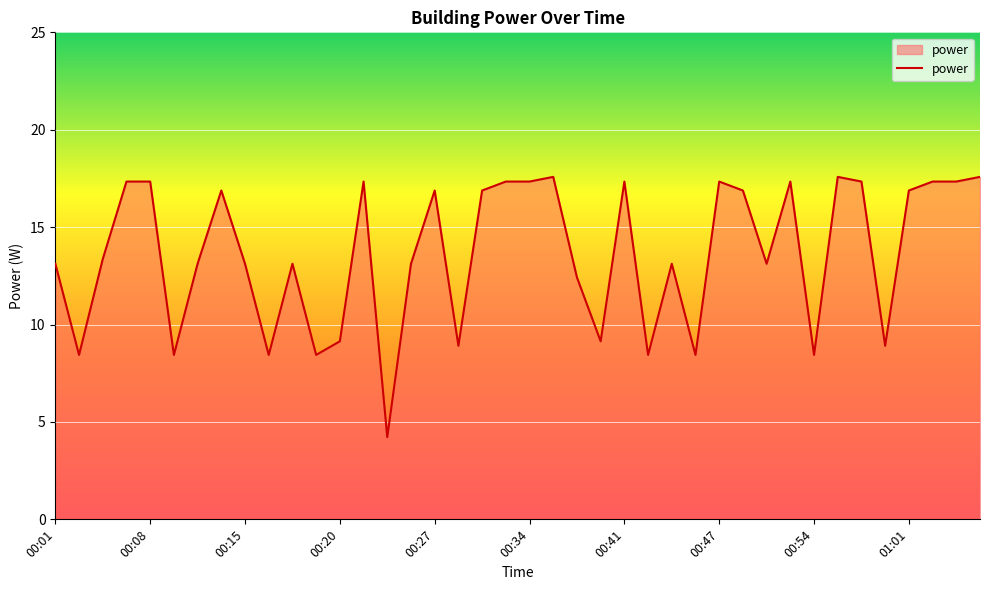

What is the maximum value shown in the chart?

17.6